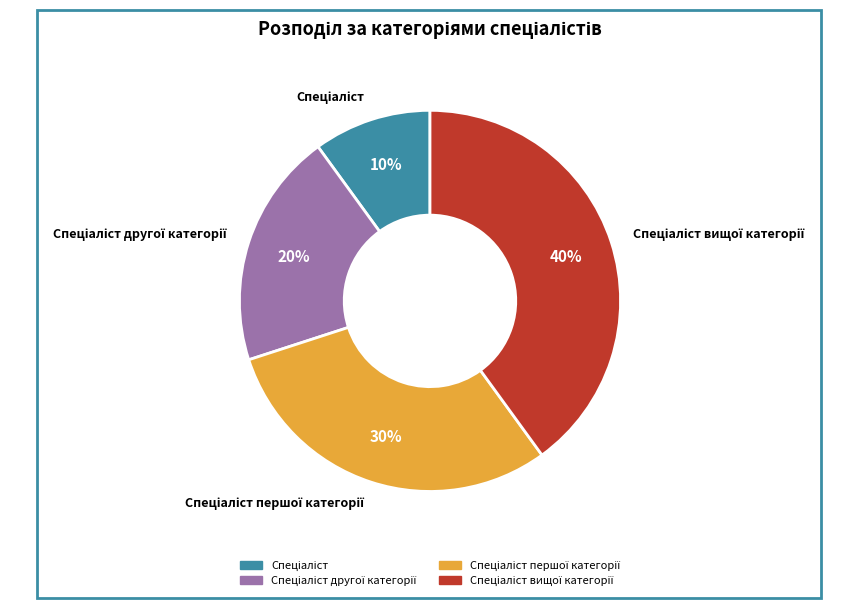

To the nearest percent, what is the average slice percentage?

25%